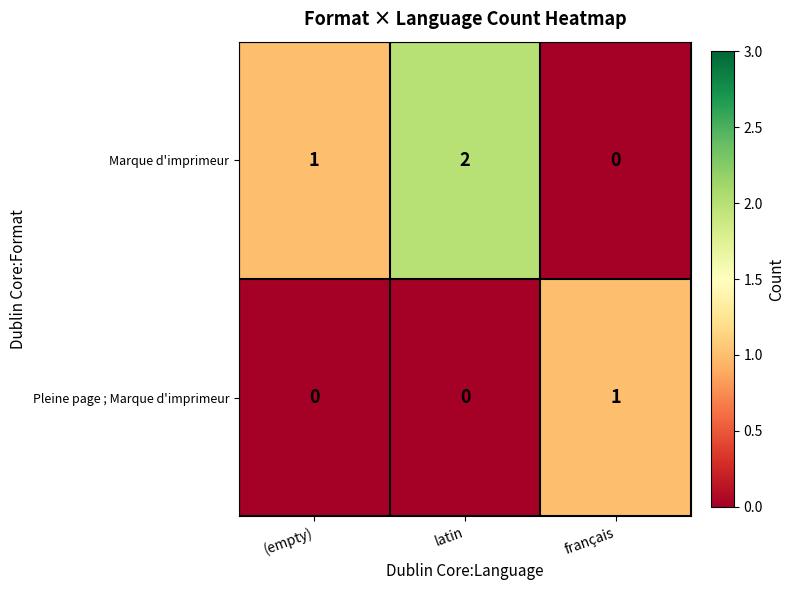

Which series has the largest total across all categories?

Marque d'imprimeur